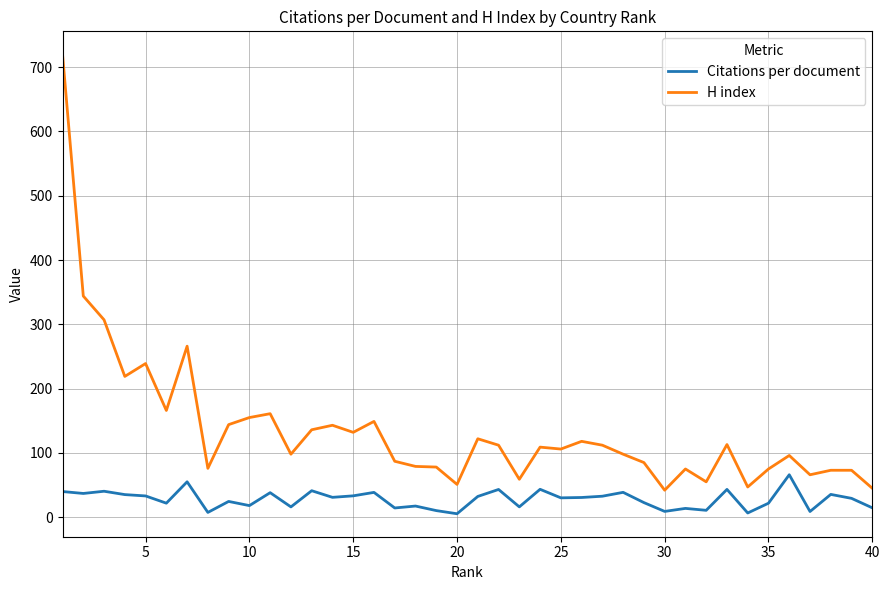

What is the minimum value for H index?

42.0